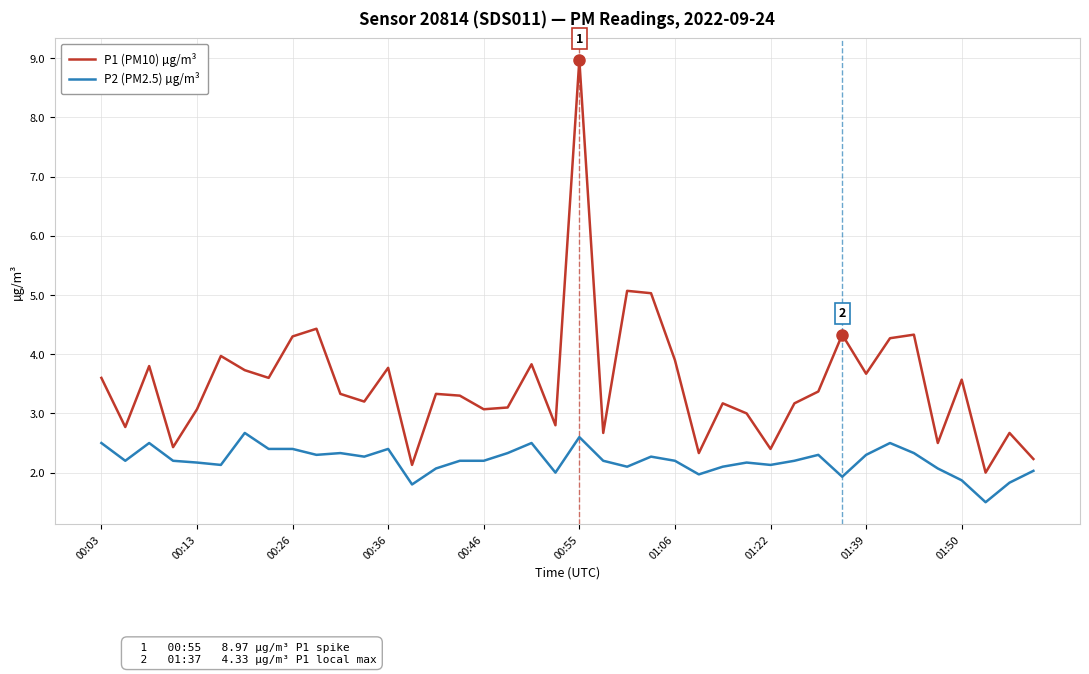

True or false: P2 (PM2.5) µg/m³ and P1 (PM10) µg/m³ cross at least once.

False